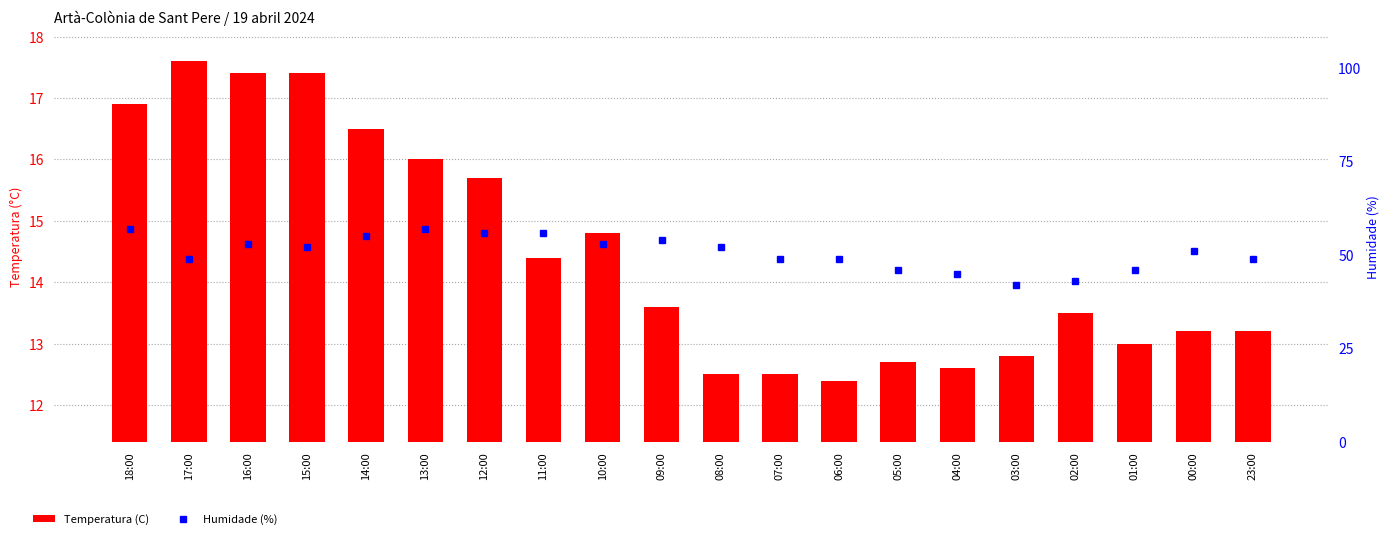

Is the value of Humidade (%) at 09:00 greater than the value of Temperatura (C) at 12:00?

Yes